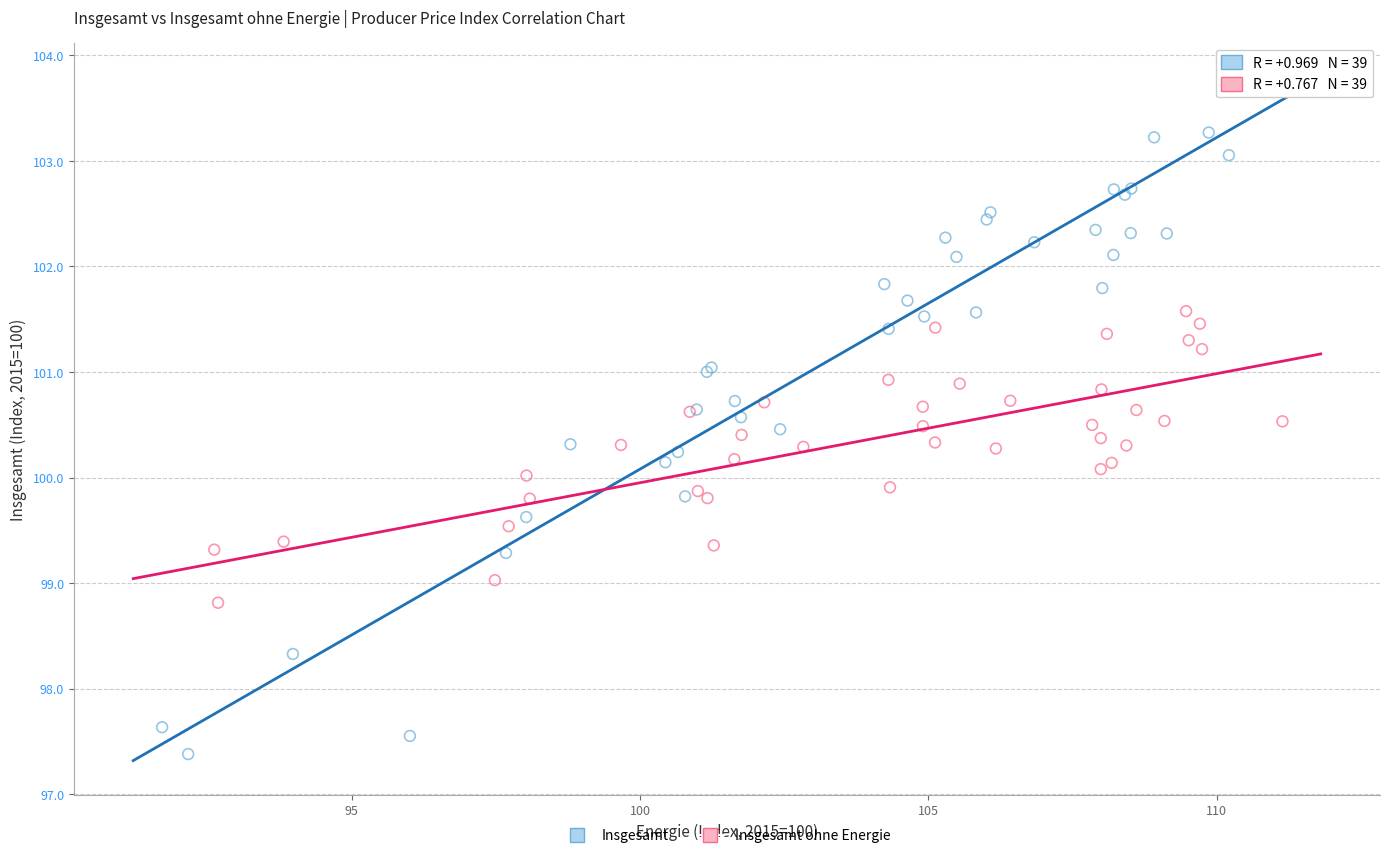

What are all the series names shown in the legend?

Insgesamt, Insgesamt ohne Energie